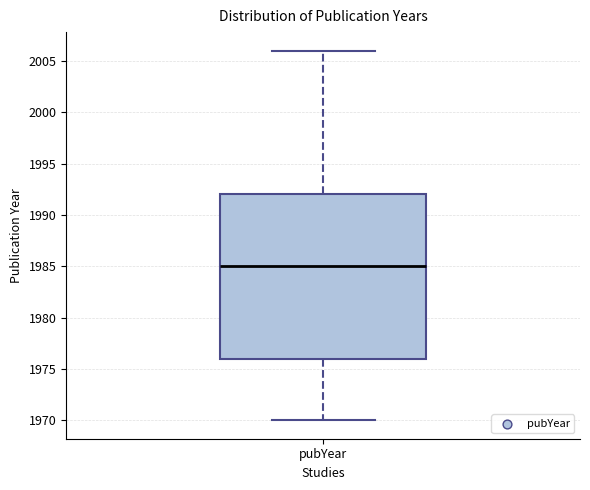

Where is the lower edge of the box for pubYear on the y-axis? The values are not printed on the chart, so give them approximately, as read against the axis.

1976